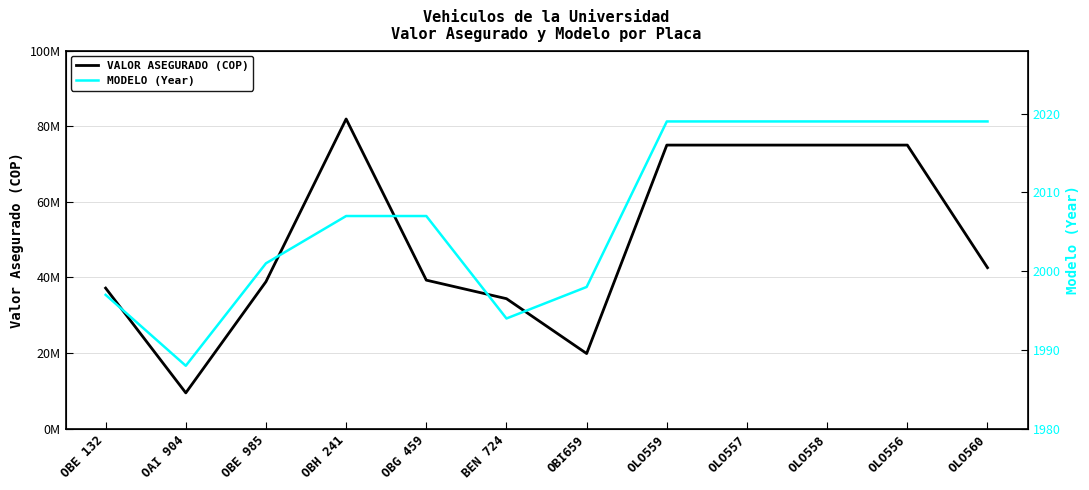

At which label does MODELO (Year) reach its peak?

OLO559